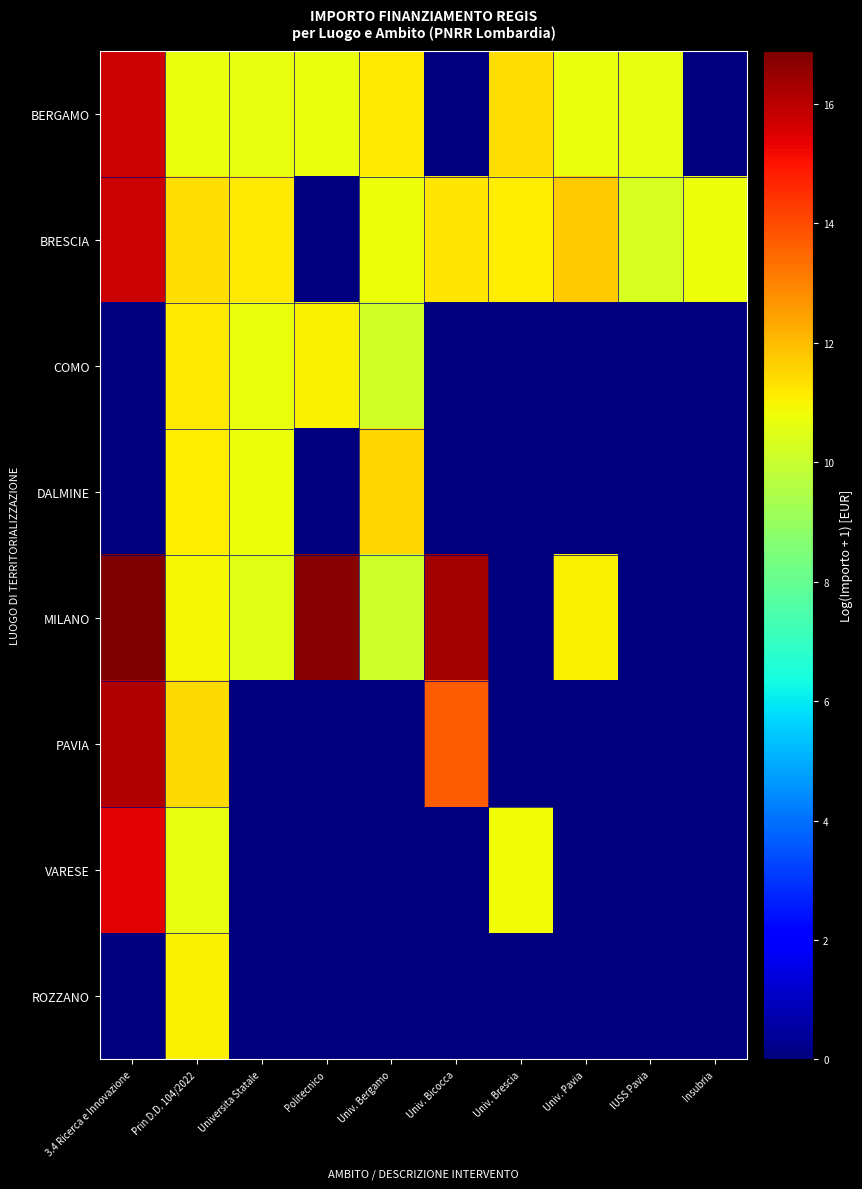

What is the spread (max minus min) of values at Univ. Brescia?

11.4